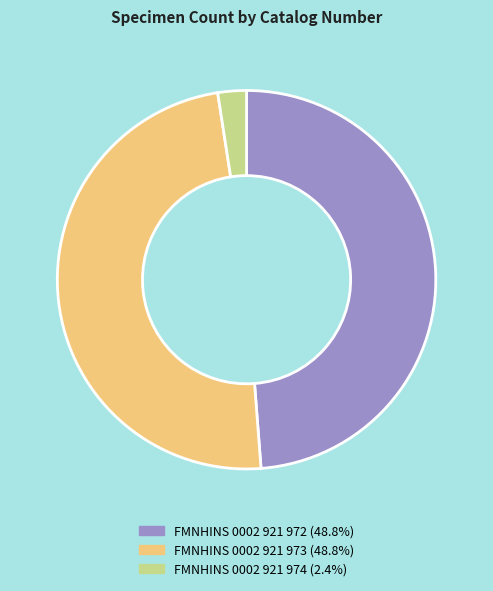

Which has a higher value, FMNHINS 0002 921 974 or FMNHINS 0002 921 973?

FMNHINS 0002 921 973